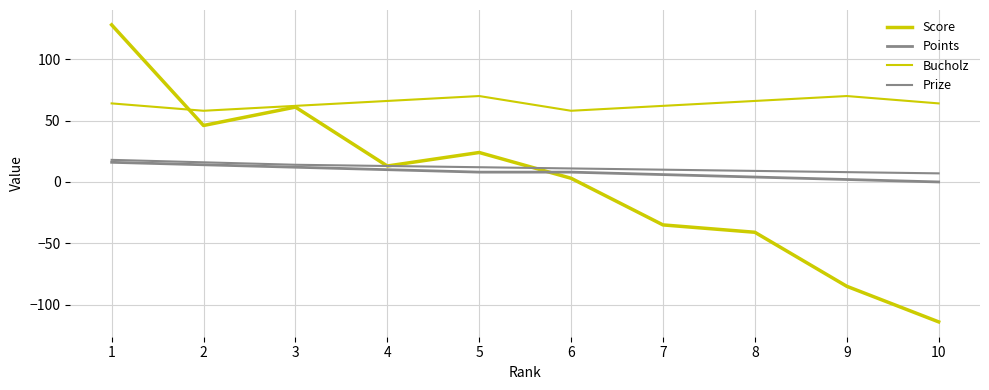

Reading left to right, transcribe all the data shown in this chart.

Score: 128	46	61	13	24	3	-35	-41	-85	-114
Points: 16	14	12	10	8	8	6	4	2	0
Bucholz: 64	58	62	66	70	58	62	66	70	64
Prize: 18	16	14	13	12	11	10	9	8	7